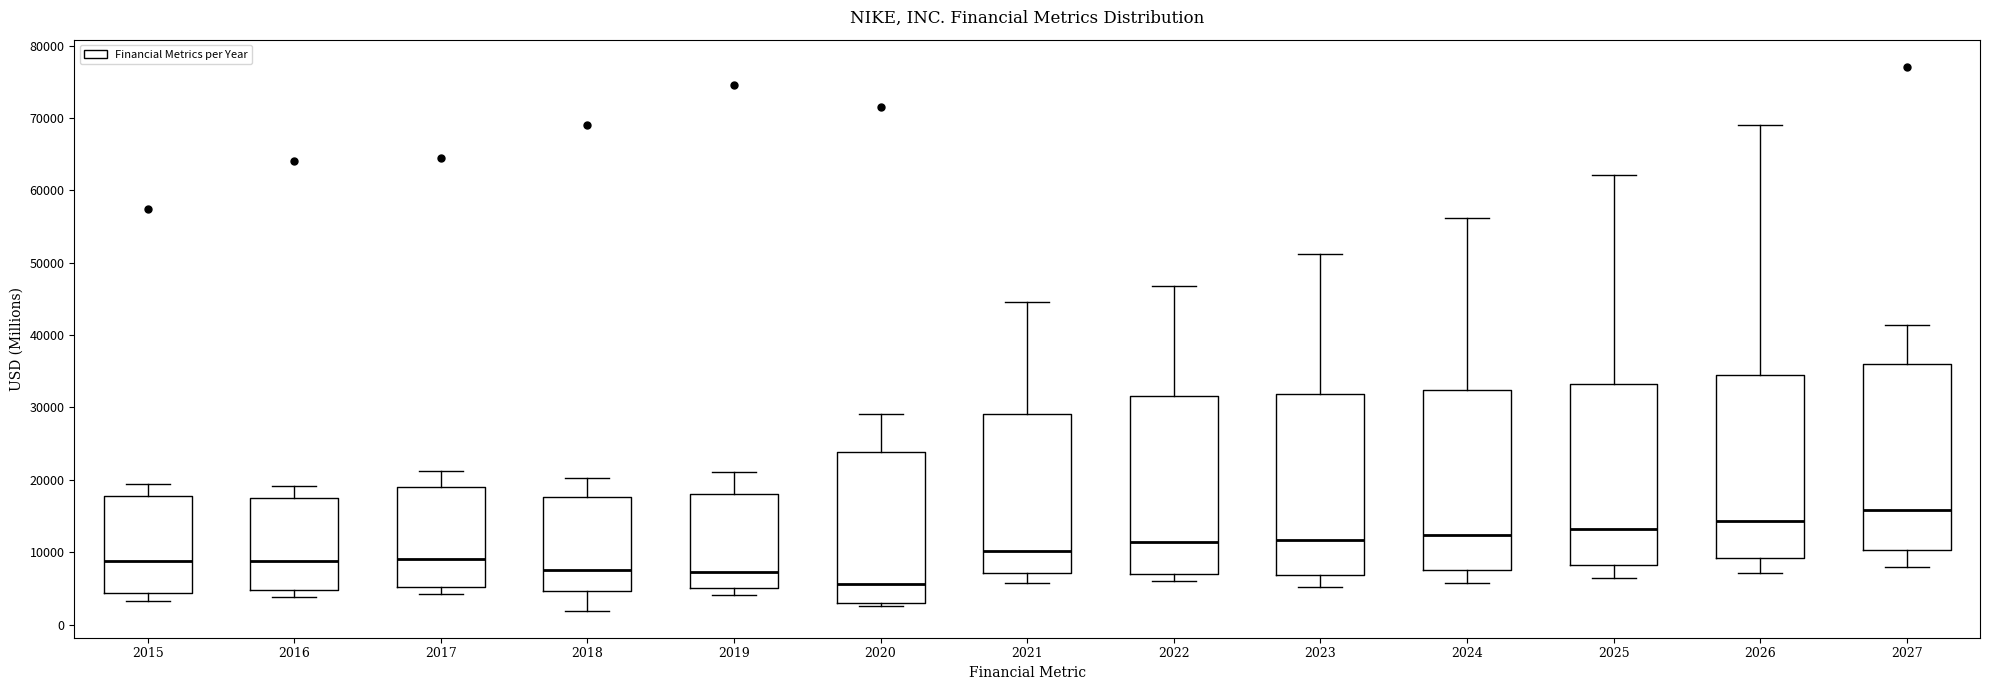

Where is the lower edge of the box at x = 2022 on the y-axis? The values are not printed on the chart, so give them approximately, as read against the axis.

7000